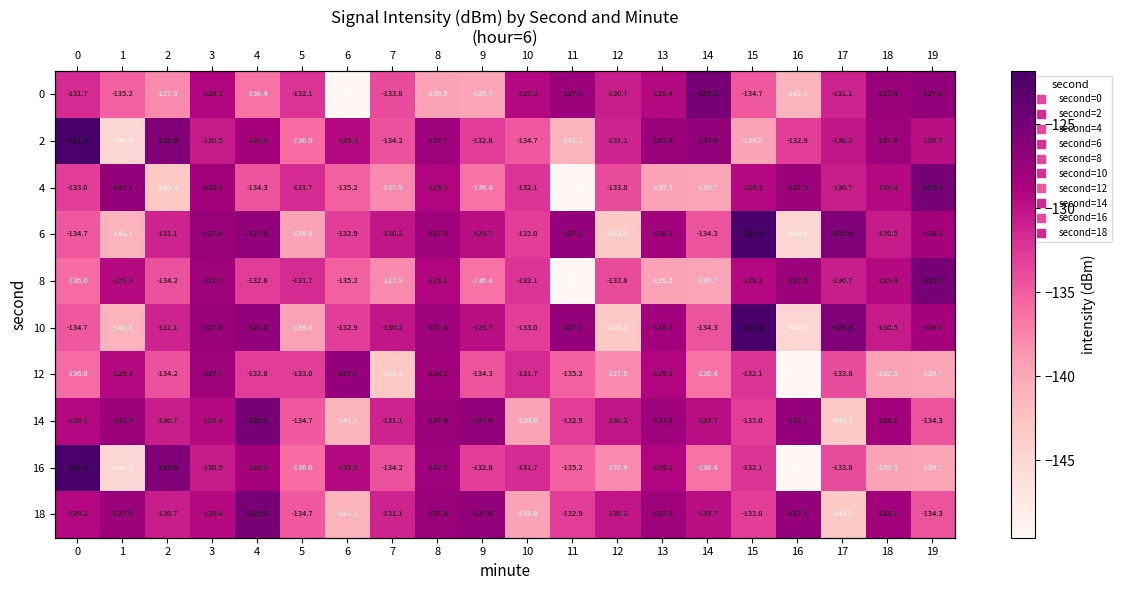

True or false: 12 has a value of -234.5 at 19.

False